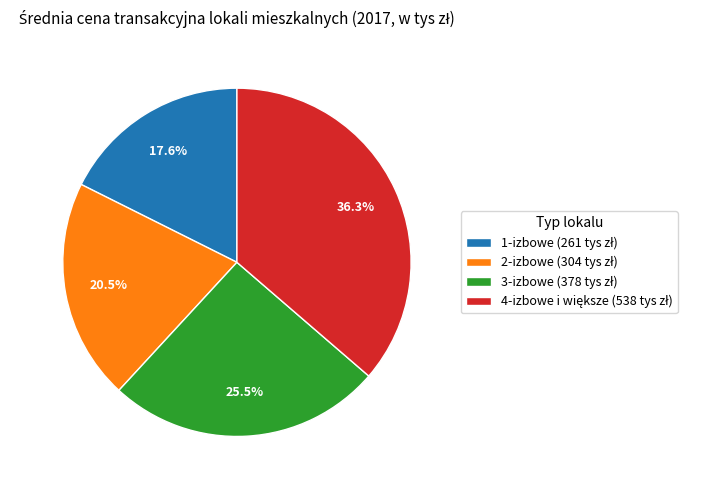

The 3-izbowe slice represents 12% of the pie. True or false?

False